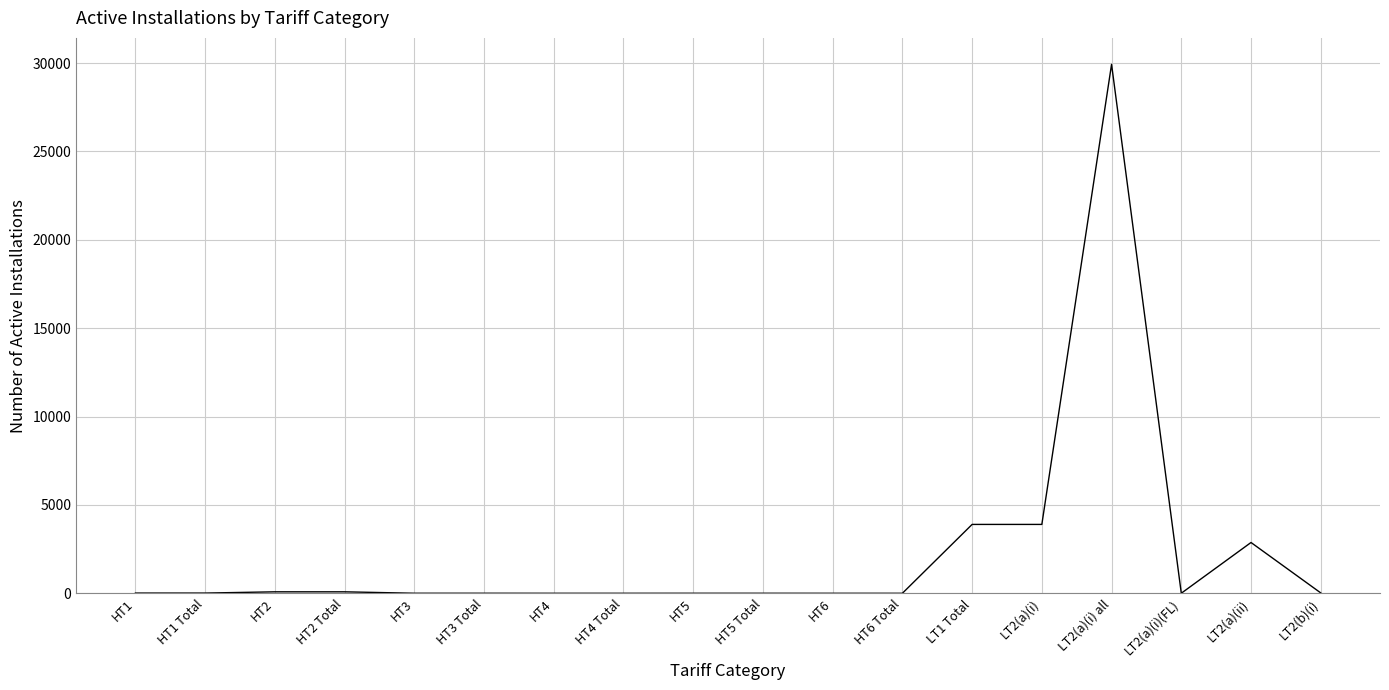

What is the difference between the maximum and minimum values?

29927